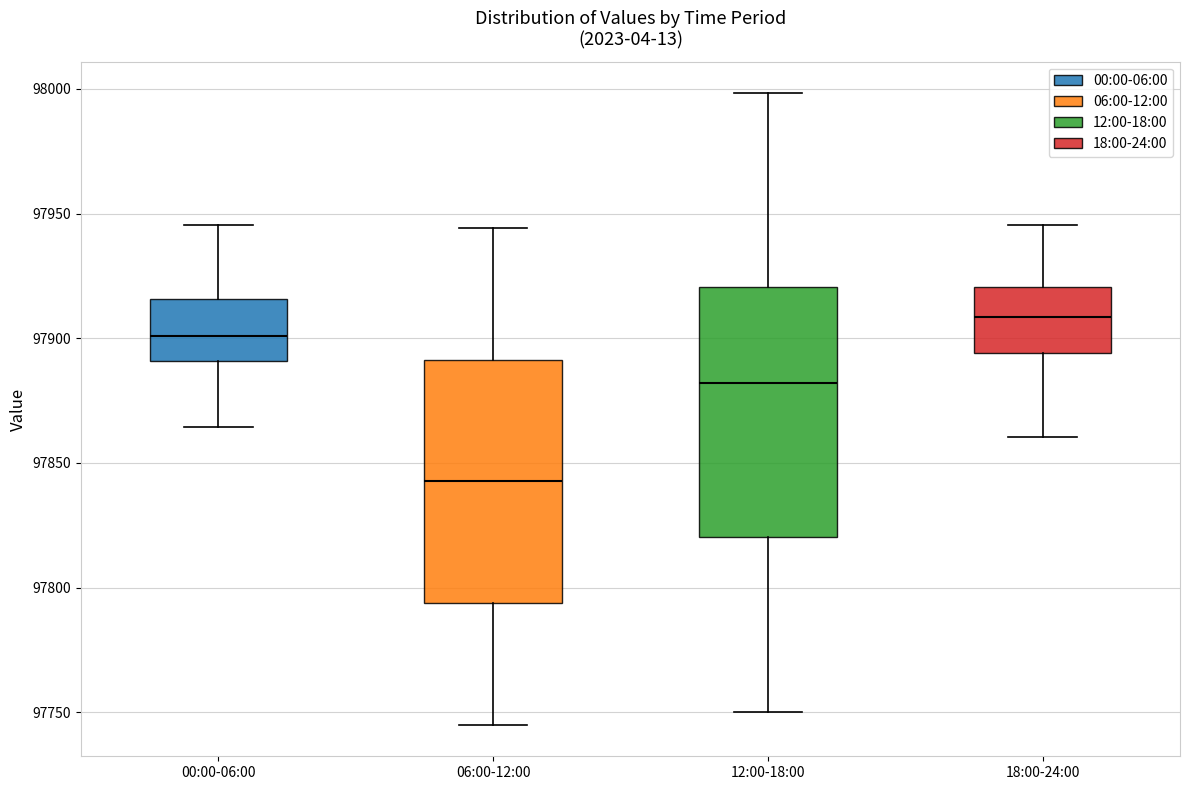

Where does the median line of the box for 18:00-24:00 sit on the y-axis? The values are not printed on the chart, so give them approximately, as read against the axis.

97910